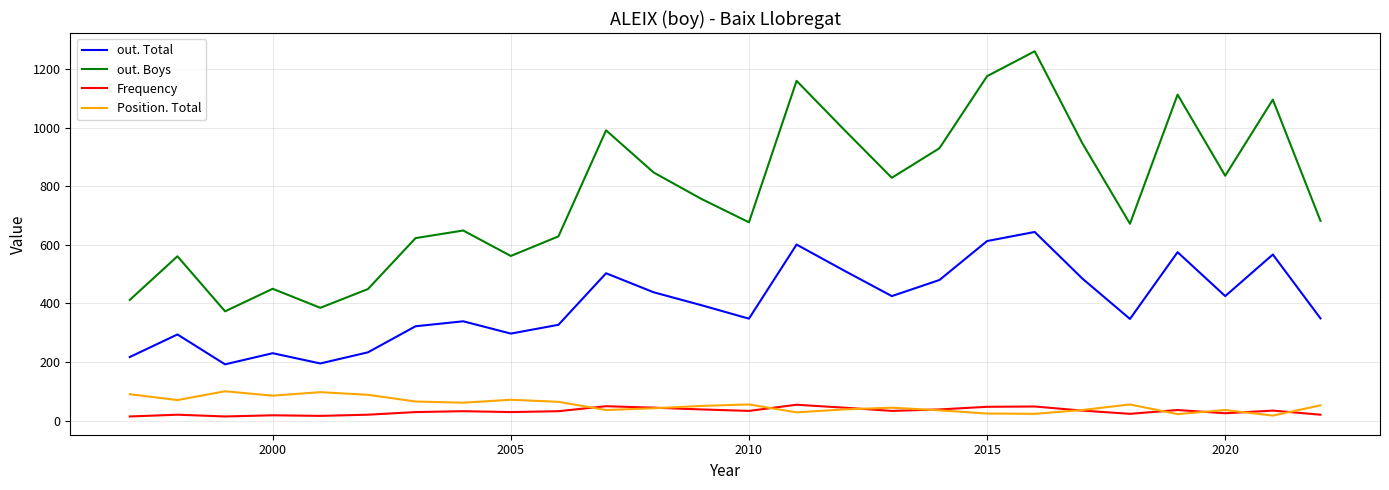

Which series has the largest total across all categories?

out. Boys